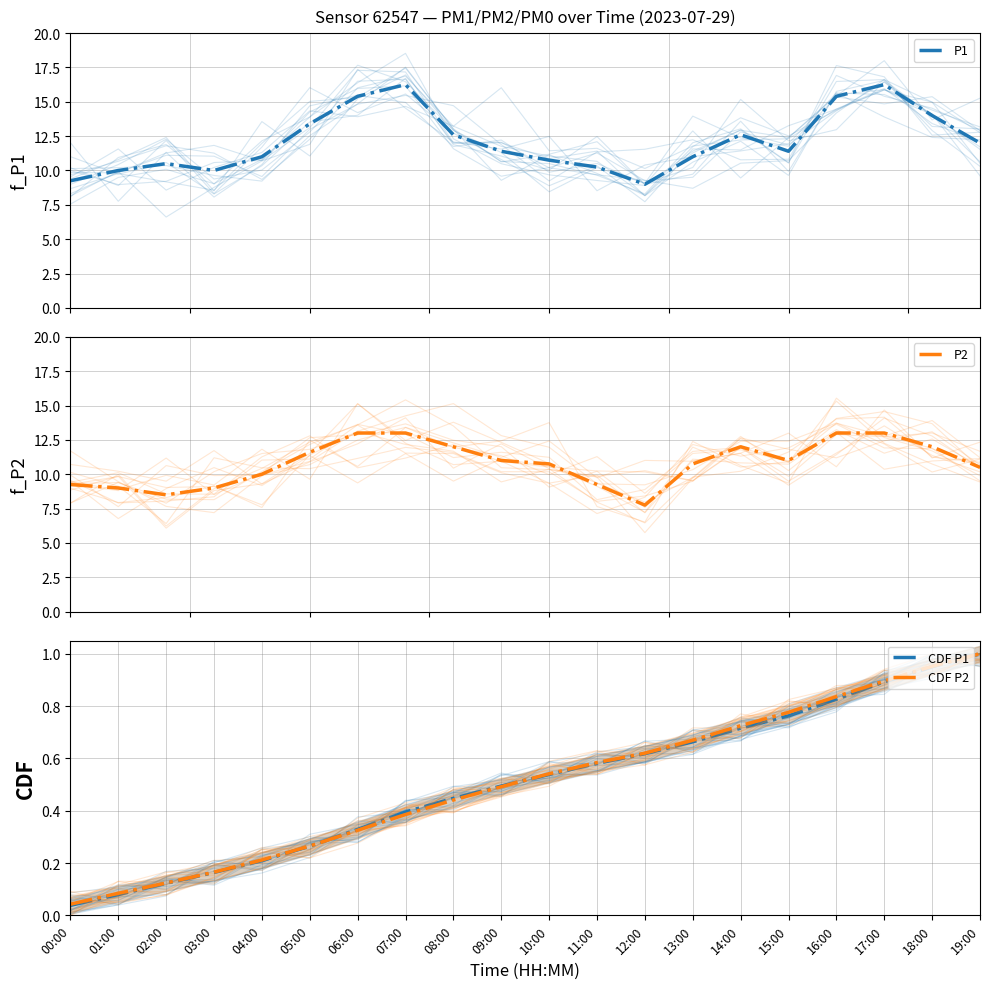

List the series in order of their peak value, lowest first.

CDF P1, CDF P2, P2, P1